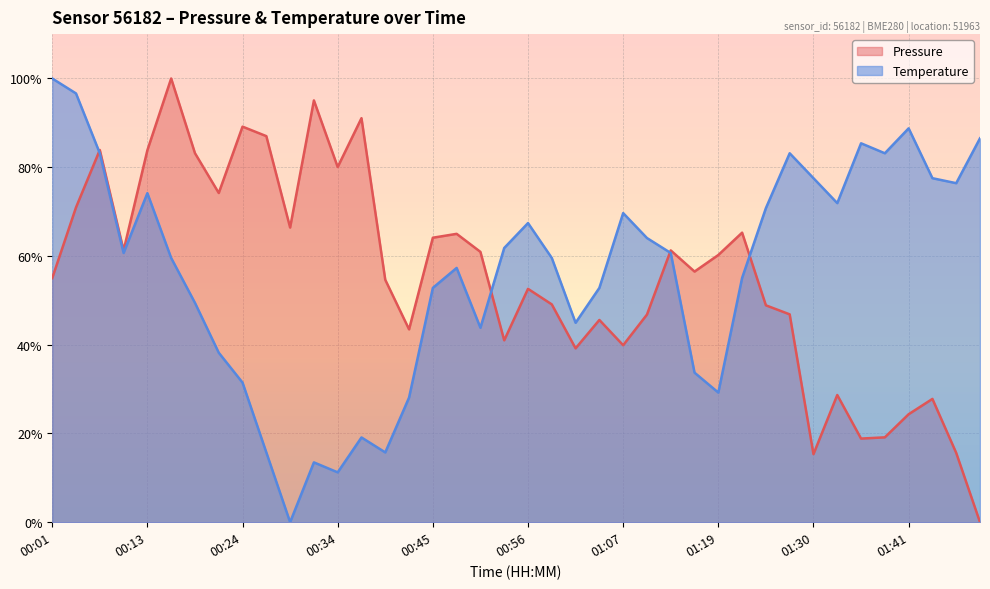

The value of pressure at 00:32 is 95.1. True or false?

True